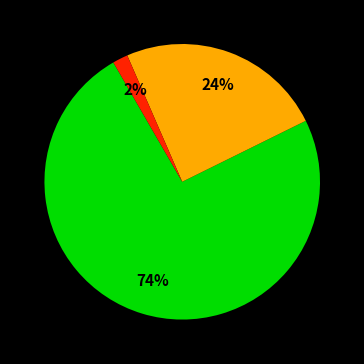

To the nearest percent, what is the difference between the largest and smallest slice percentages?

72%